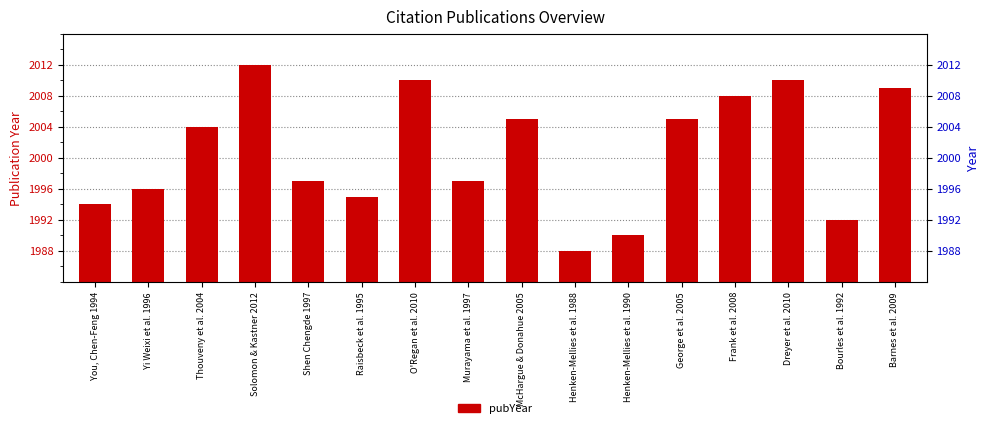

List the labels in order of value, largest first.

Solomon & Kastner 2012, O'Regan et al. 2010, Dreyer et al. 2010, Barnes et al. 2009, Frank et al. 2008, McHargue & Donahue 2005, George et al. 2005, Thouveny et al. 2004, Shen Chengde 1997, Murayama et al. 1997, Yi Weixi et al. 1996, Raisbeck et al. 1995, You, Chen-Feng 1994, Bourles et al. 1992, Henken-Mellies et al. 1990, Henken-Mellies et al. 1988